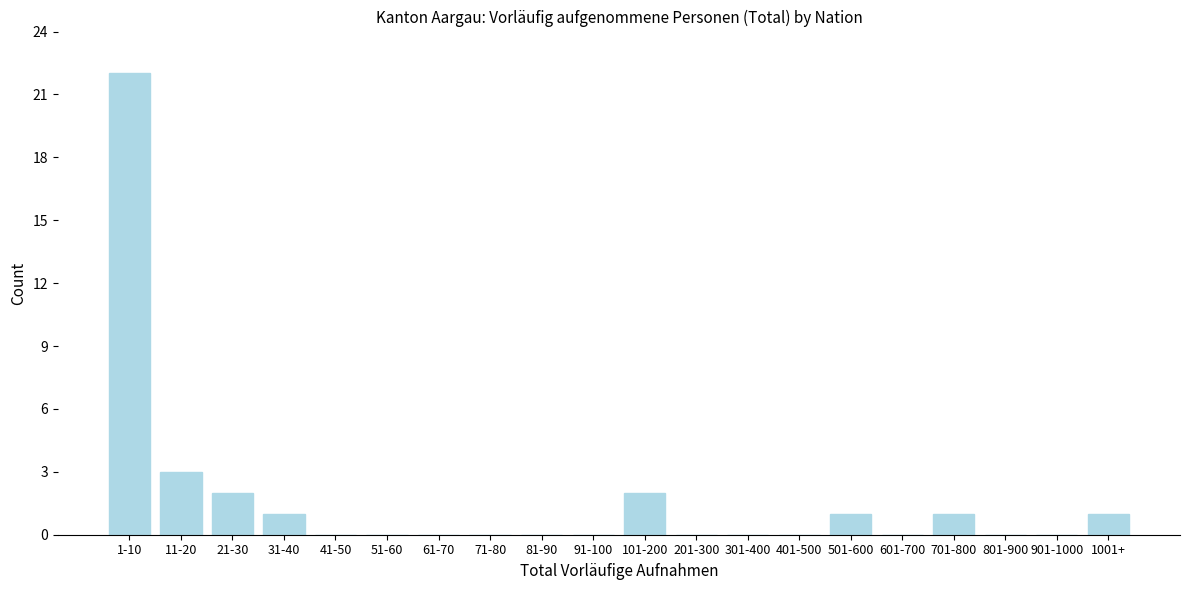

Reading left to right, list all the values displayed in this chart.

1-10=22	11-20=3	21-30=2	31-40=1	41-50=0	51-60=0	61-70=0	71-80=0	81-90=0	91-100=0	101-200=2	201-300=0	301-400=0	401-500=0	501-600=1	601-700=0	701-800=1	801-900=0	901-1000=0	1001+=1